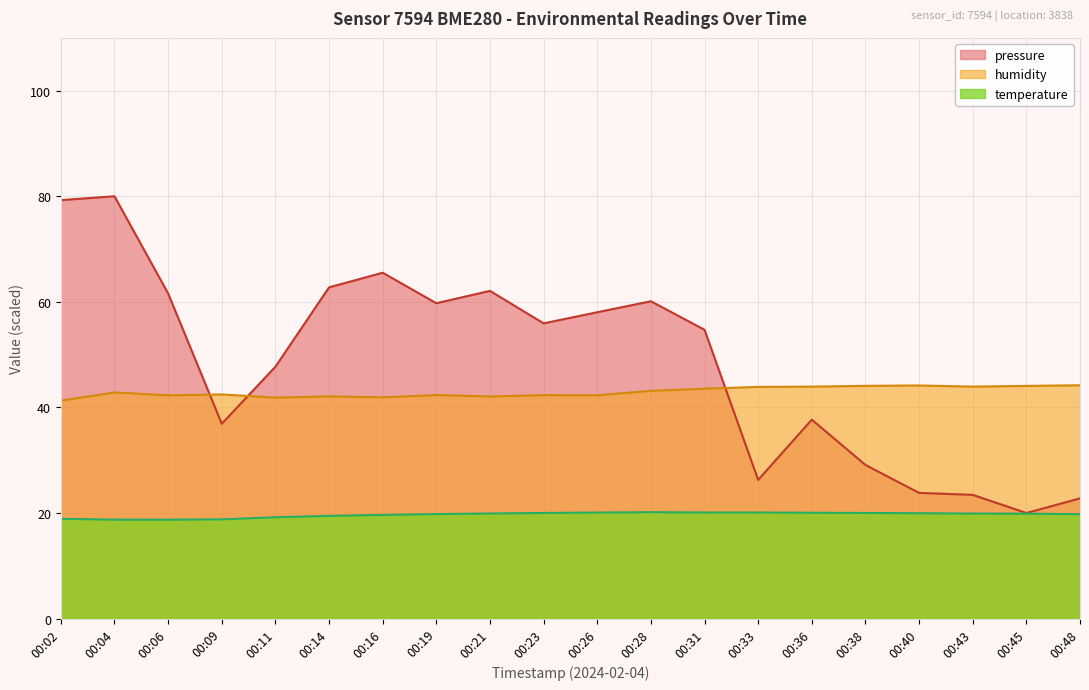

How many lines are shown in the chart?

3